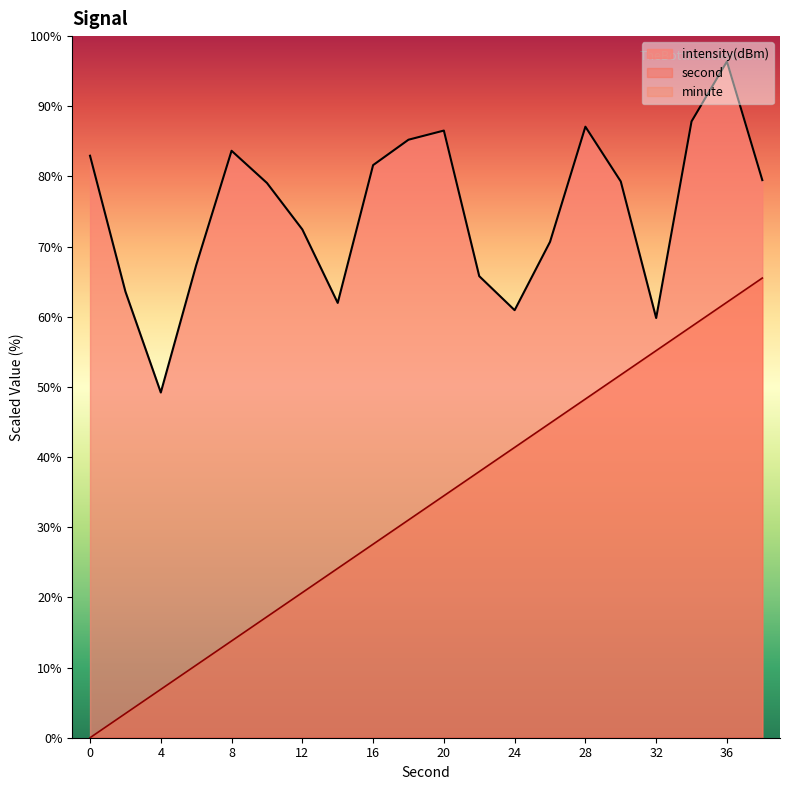

Rank the series by their average value, from highest to lowest.

intensity(dBm), second